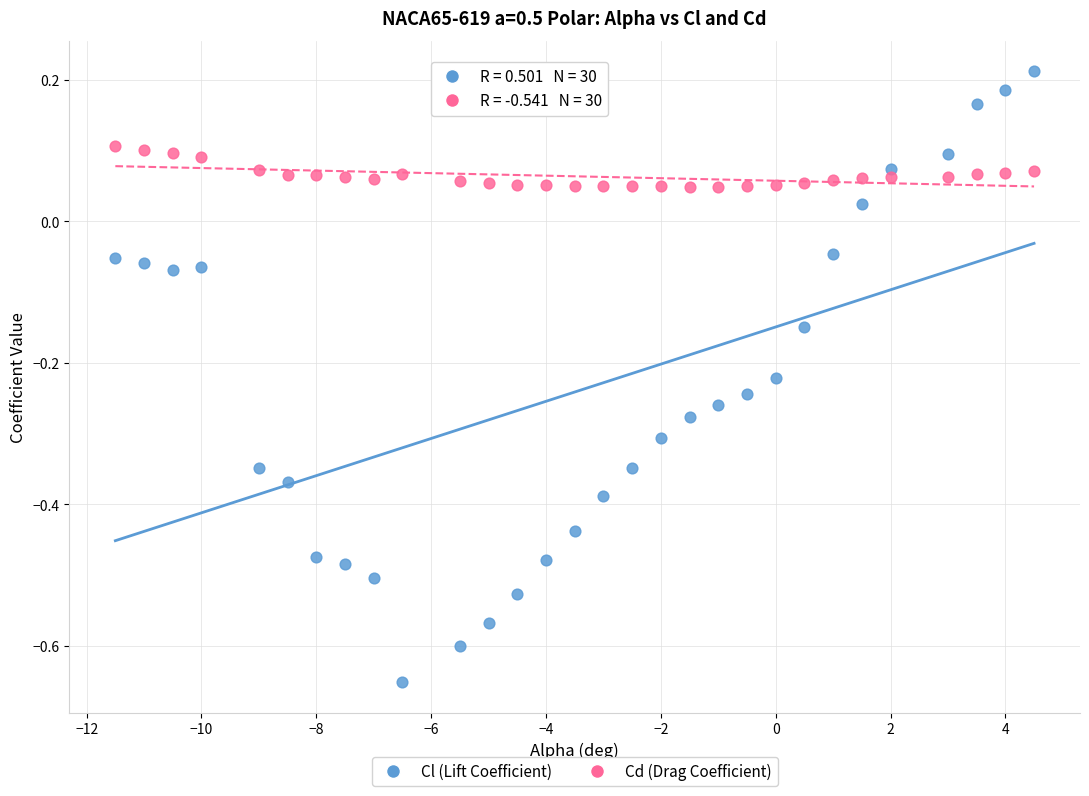

What is the X range (max minus min) for the scatter plot?

16.0